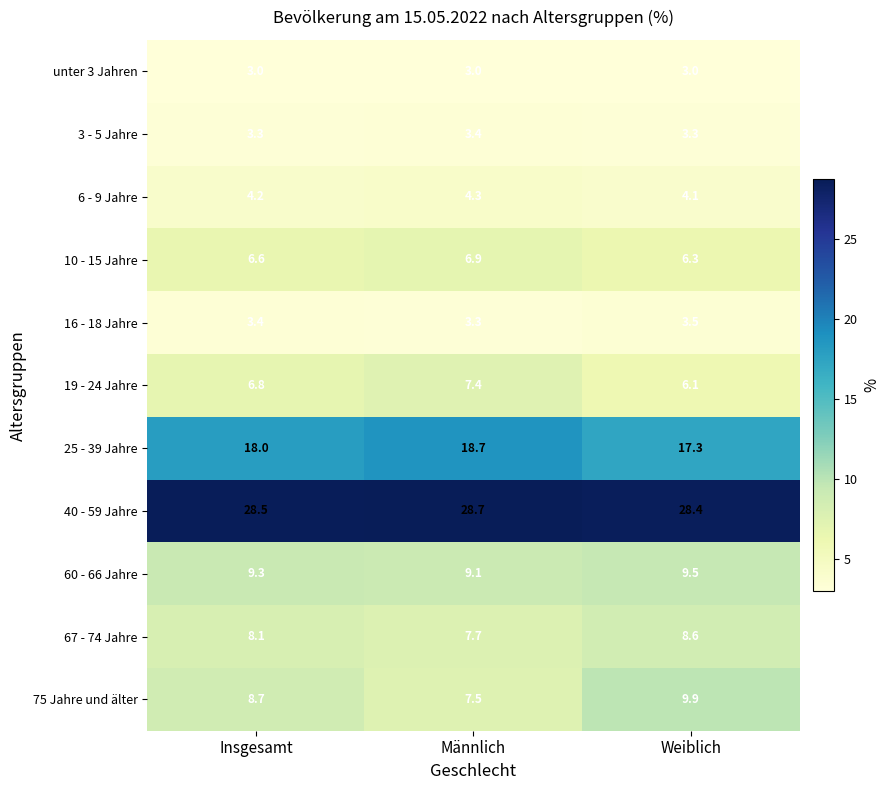

Which series has the largest total across all categories?

40 - 59 Jahre